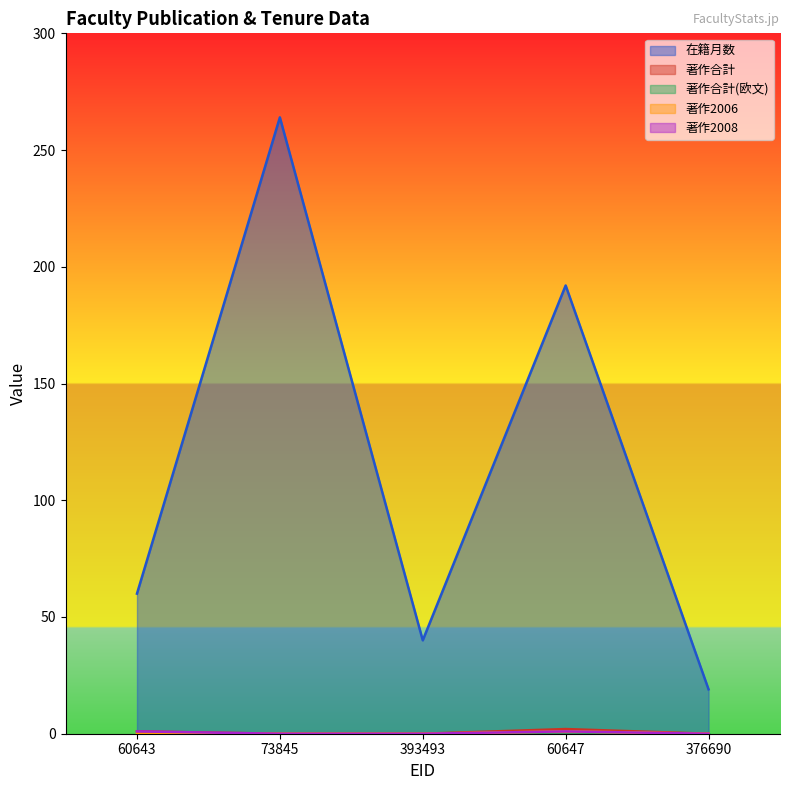

How many interior local peaks does the 著作2006 series have?

1